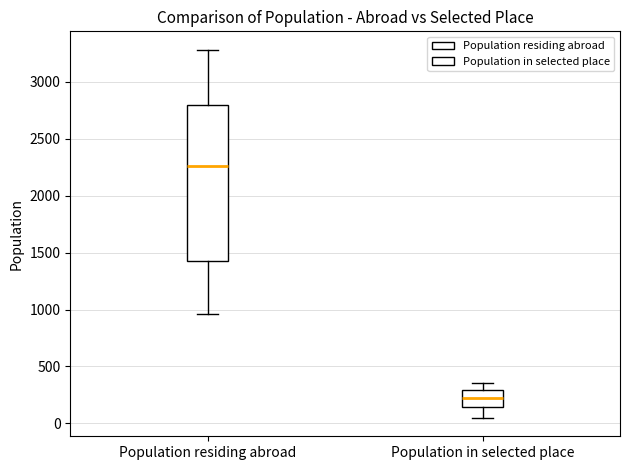

Which box is the tallest, from its lower edge to its upper edge?

Population residing abroad